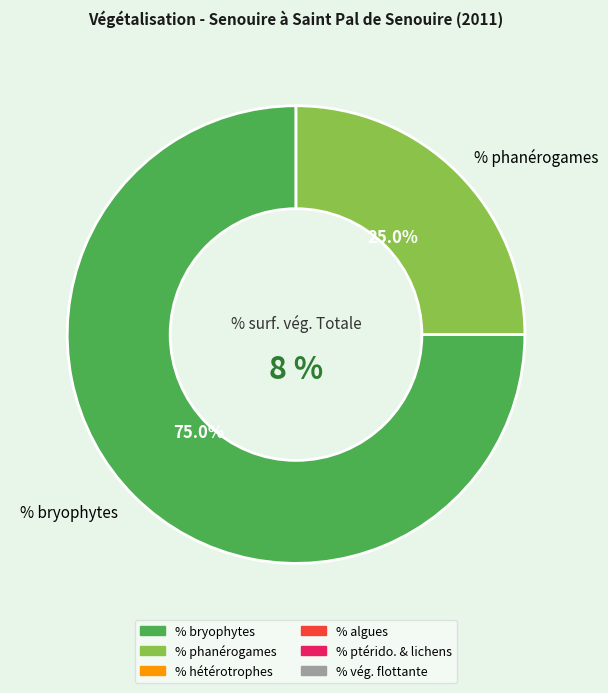

Count the number of slices in the pie.

6